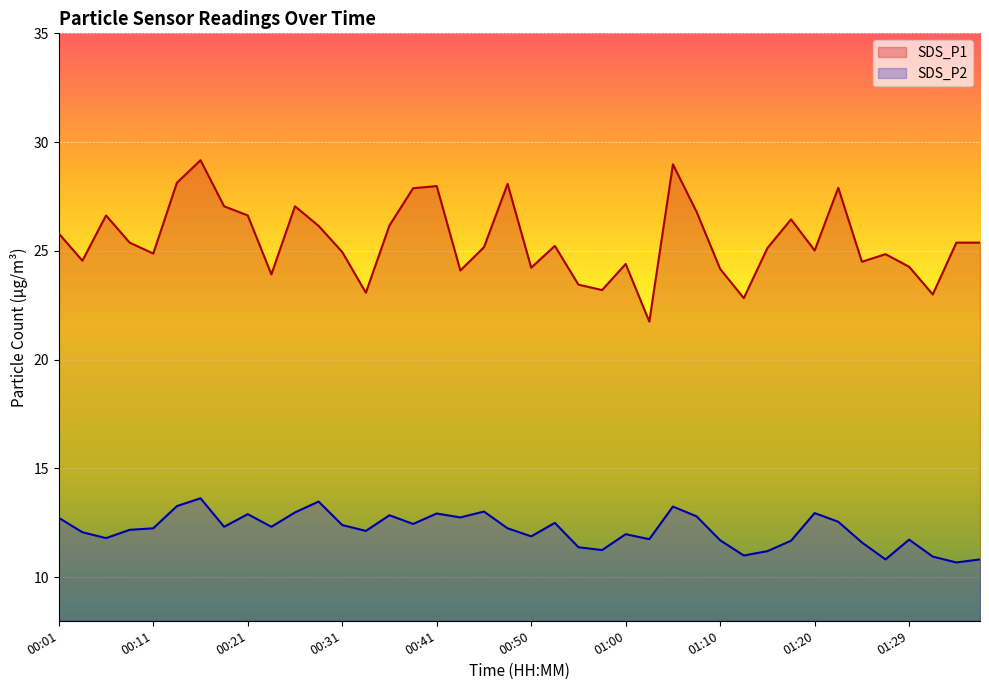

How many lines are shown in the chart?

2